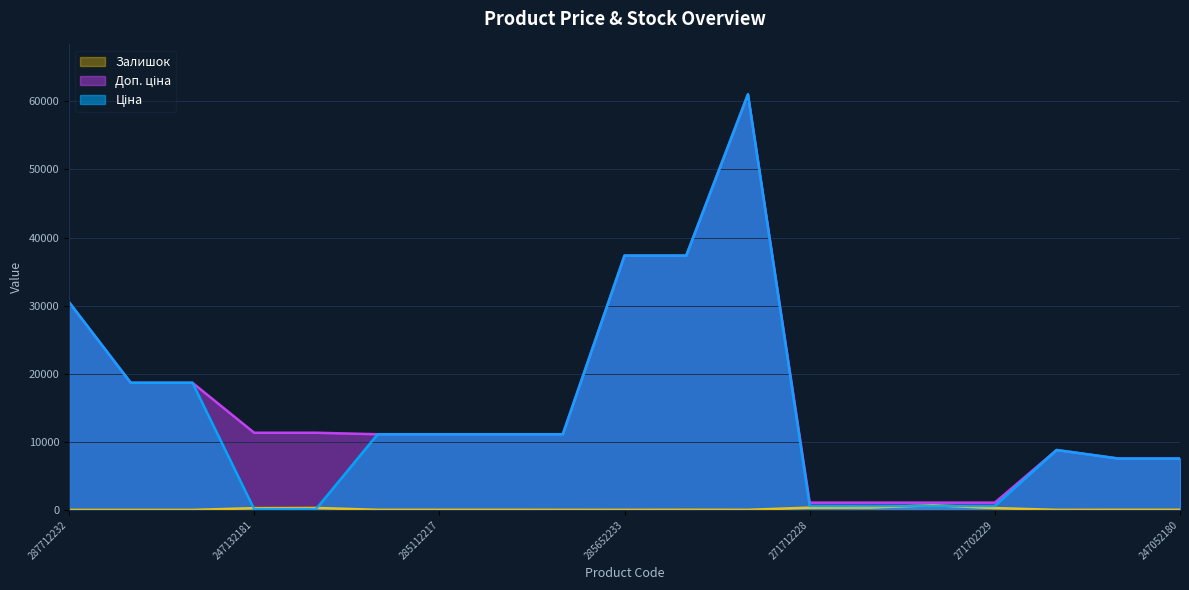

Reading right to left, list all the values displayed in this chart.

Ціна: 7545.9	7545.9	8797.6	586.0	586.0	586.0	586.0	61024.7	37343.0	37343.0	11113.6	11113.6	11113.6	11113.6	113.3	113.3	18671.5	18671.5	30512.3
Доп. ціна: 7545.9	7545.9	8797.6	1074.5	1074.5	1074.5	1074.5	61024.7	37343.0	37343.0	11113.6	11113.6	11113.6	11113.6	11334.0	11334.0	18671.5	18671.5	30512.3
Залишок: 21.0	19.0	11.0	272.0	690.0	359.0	333.0	15.0	22.0	12.0	14.0	17.0	17.0	17.0	290.0	260.0	0.0	0.0	0.0